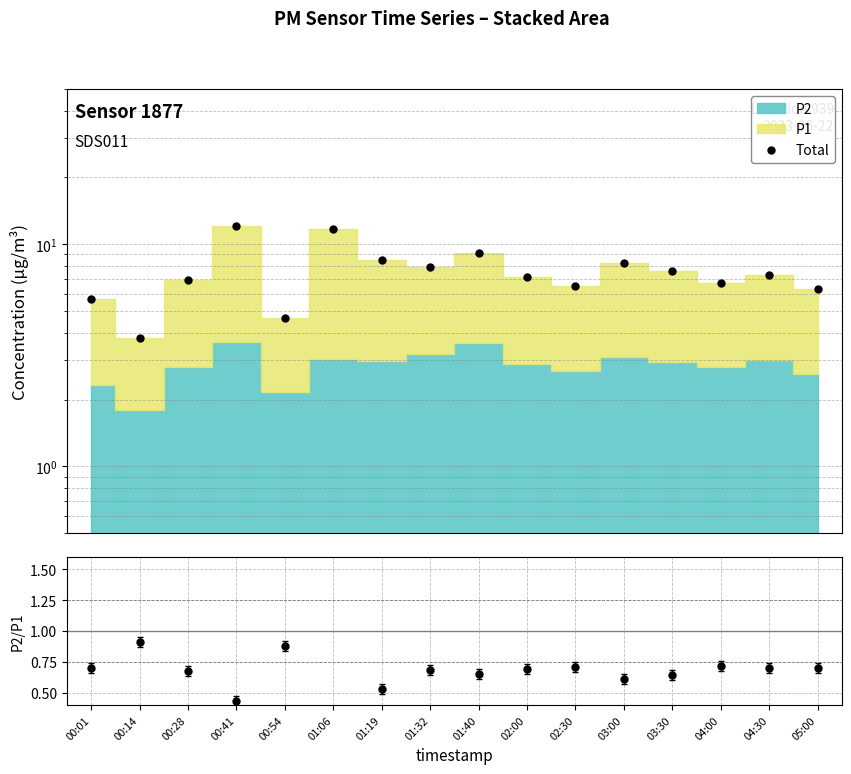

What is the minimum value for P2/P1?

0.4